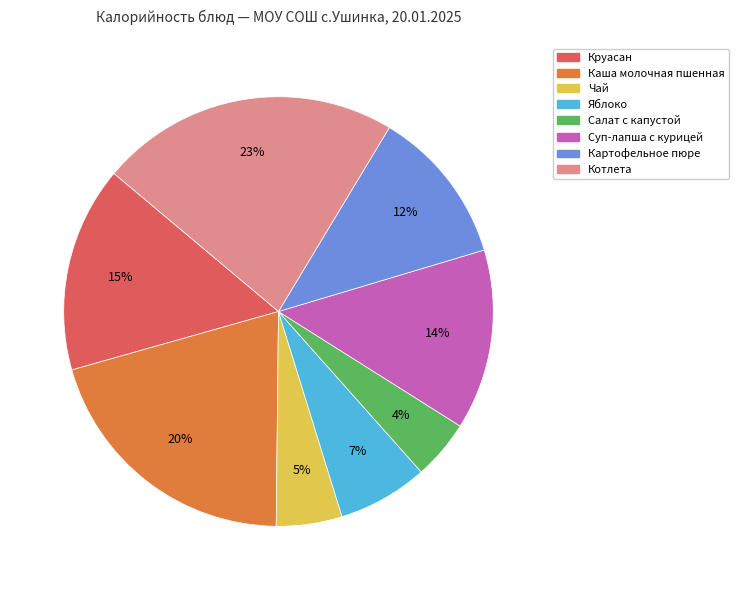

Does Суп-лапша с курицей account for over 50% of the chart?

No